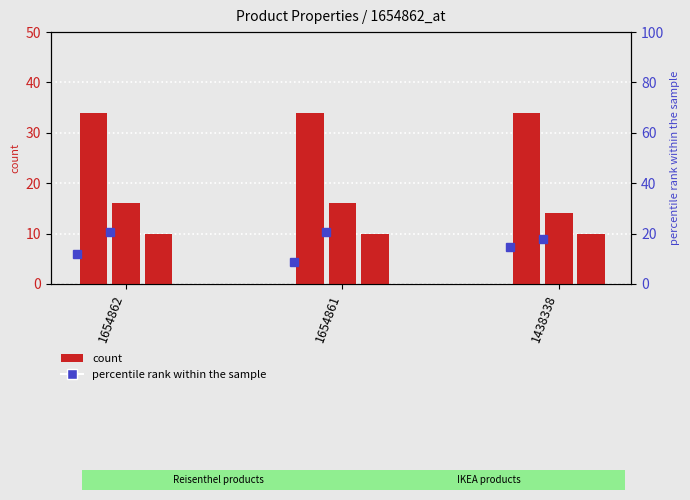

At which category does the chart reach its peak across all series?

1654862